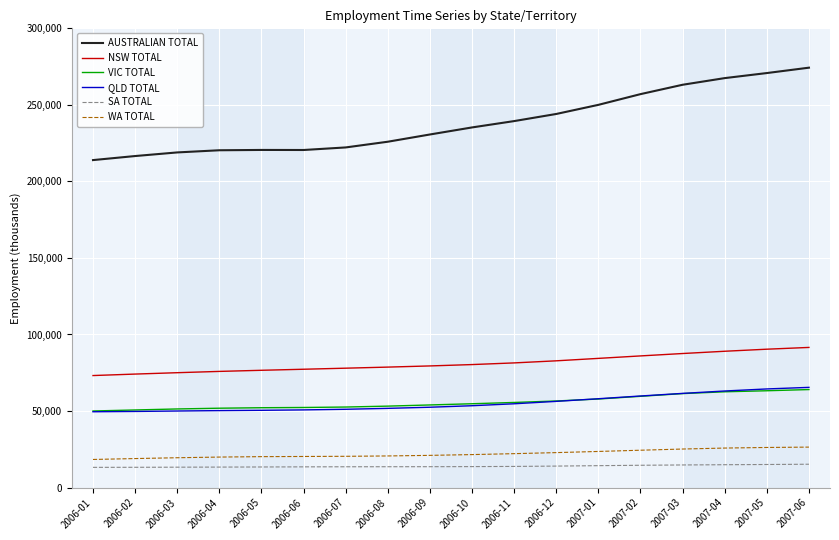

True or false: WA TOTAL has a value of 10517.1 at 2006-08.

False